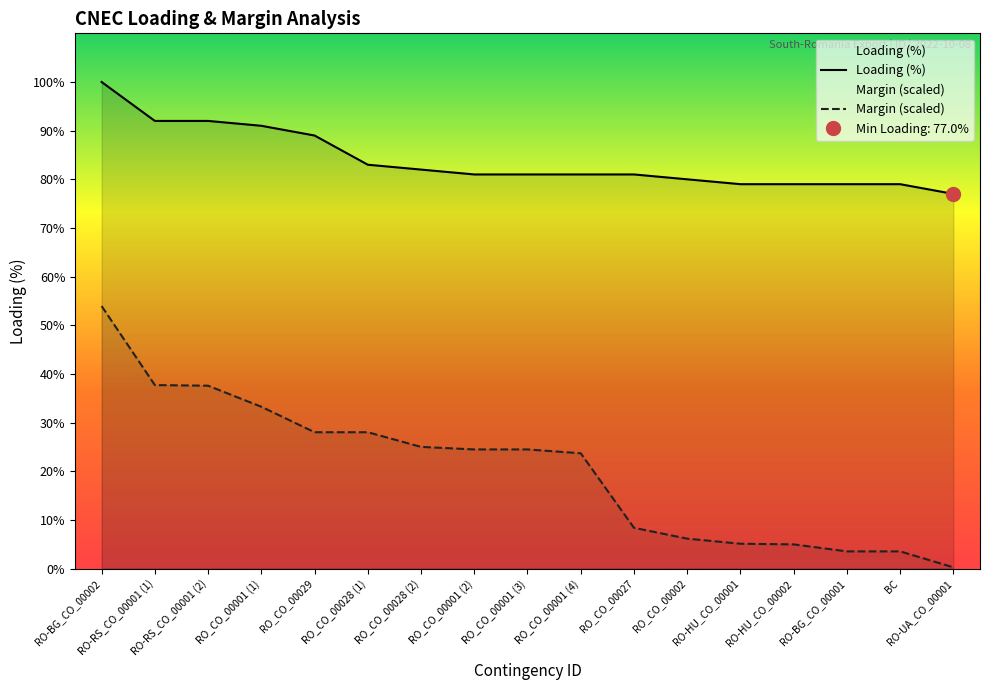

True or false: Loading (%) and Margin (A) intersect in this chart.

False